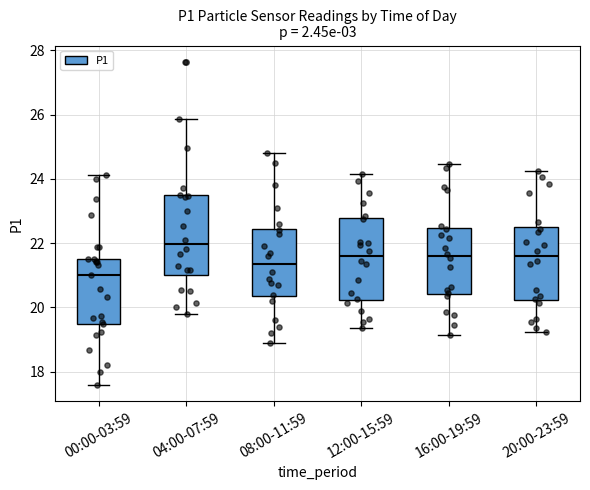

Which box's median line is the highest?

04:00-07:59